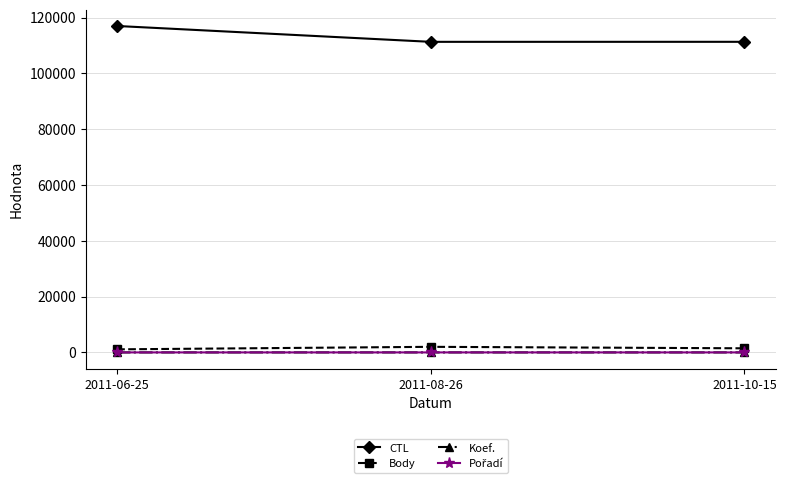

Which series has the largest total across all categories?

CTL